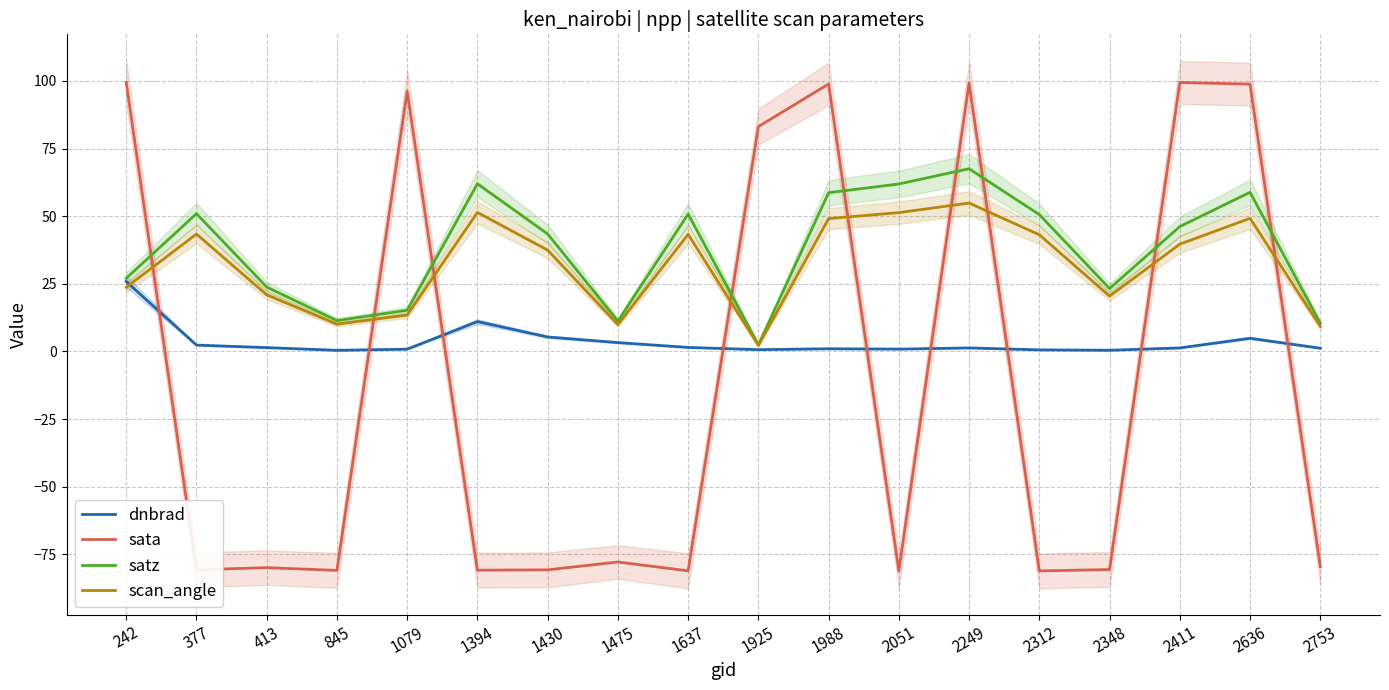

True or false: scan_angle and satz cross at least once.

False